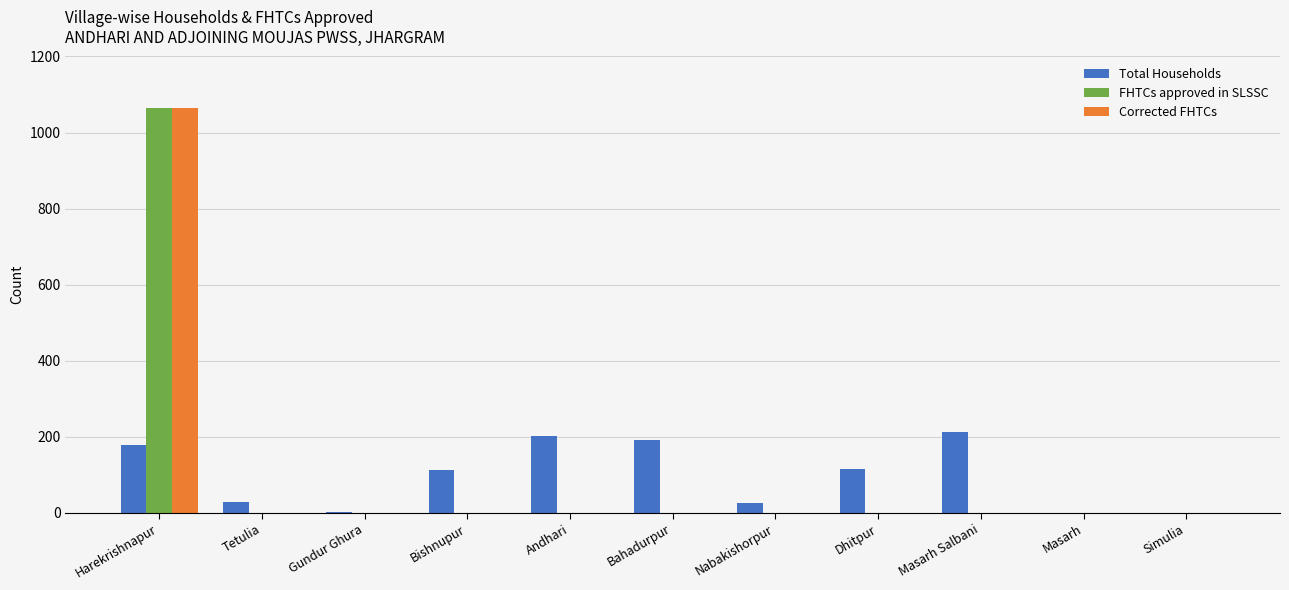

How many series are shown in this chart?

3